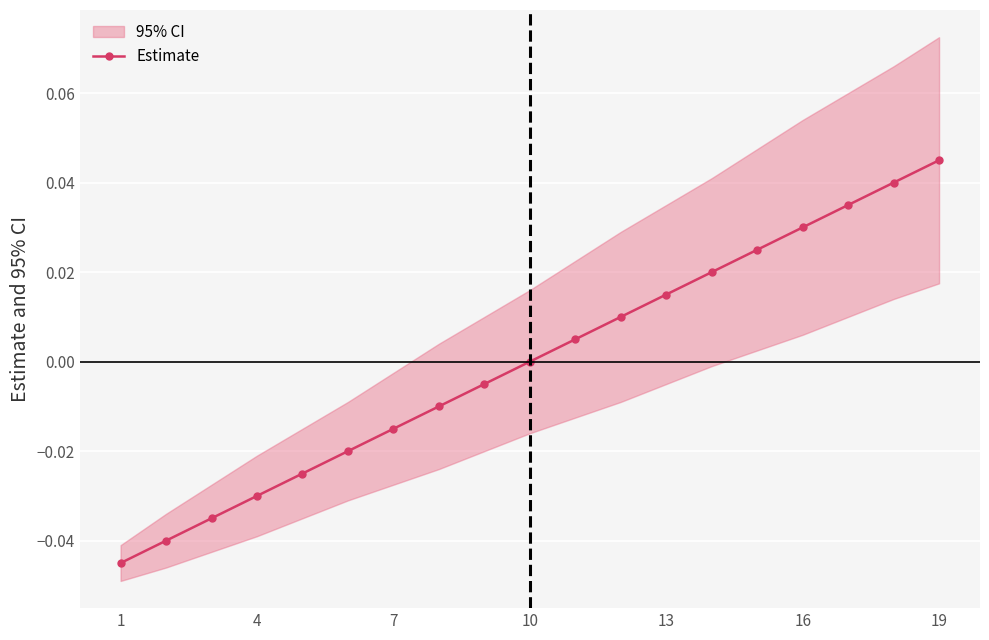

True or false: the data has more than 2 interior local peaks.

False